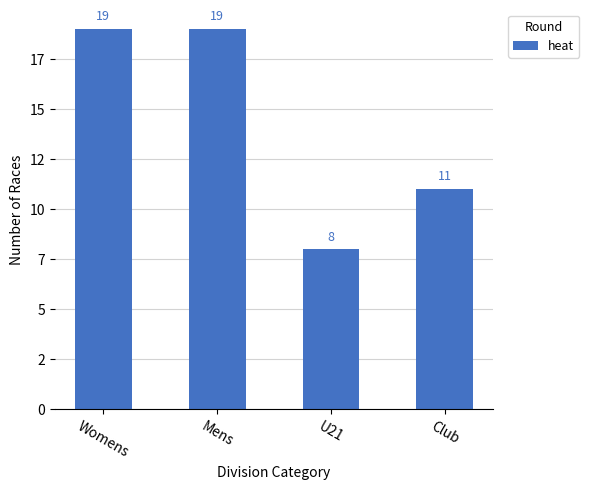

Does the chart contain any negative values?

No